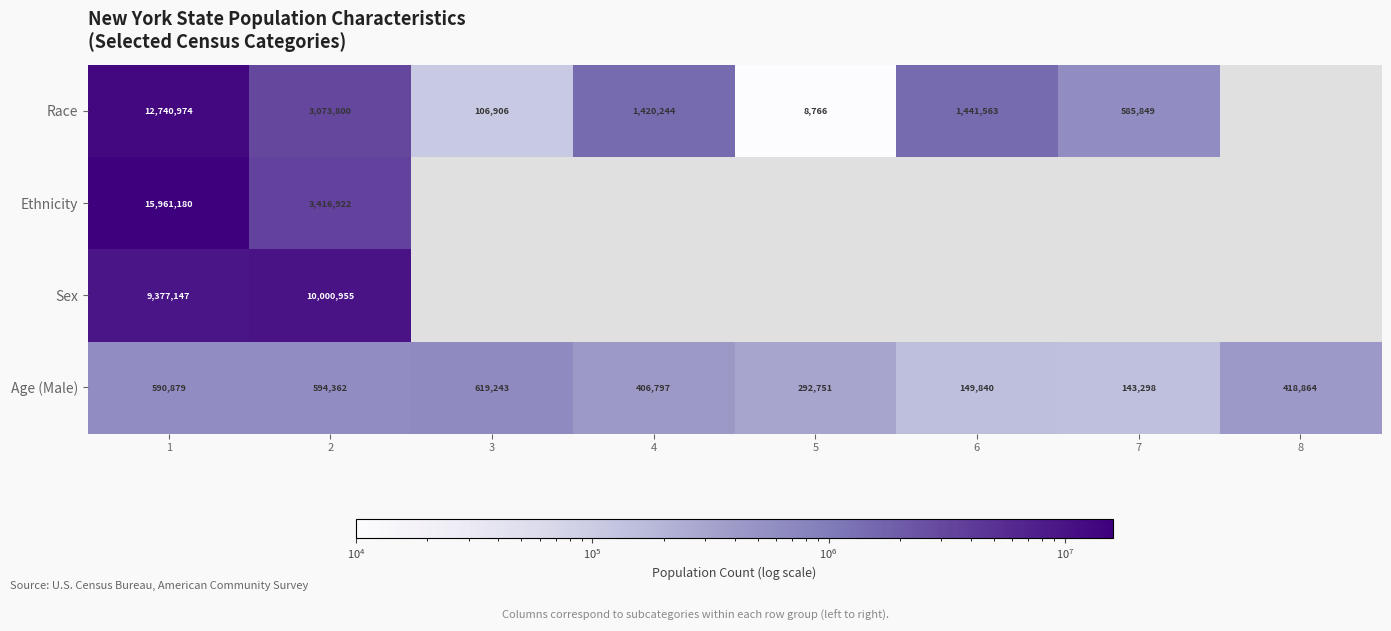

At 2, list the series in order from smallest to largest.

Age (Male), Race, Ethnicity, Sex